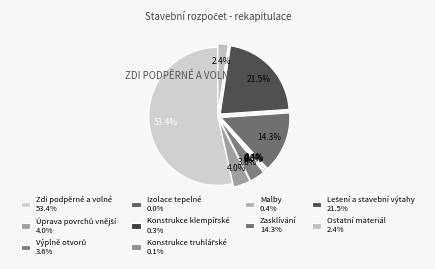

Which category has the smallest portion of the pie?

Izolace tepelné